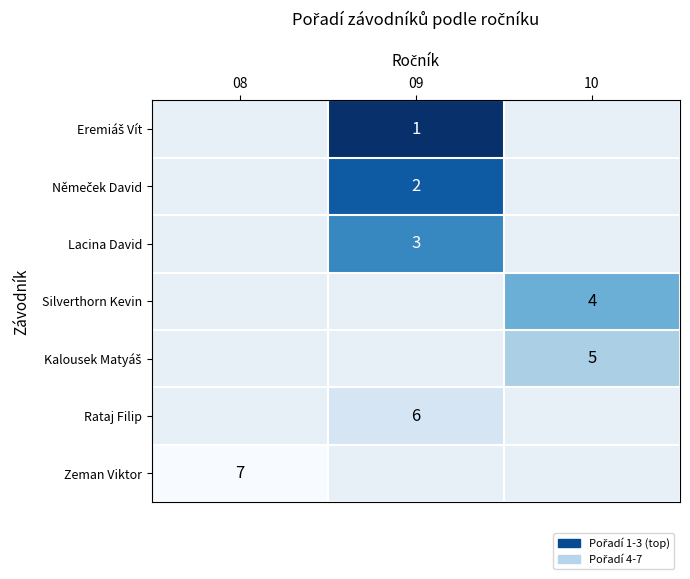

How many categories are shown in the chart?

3